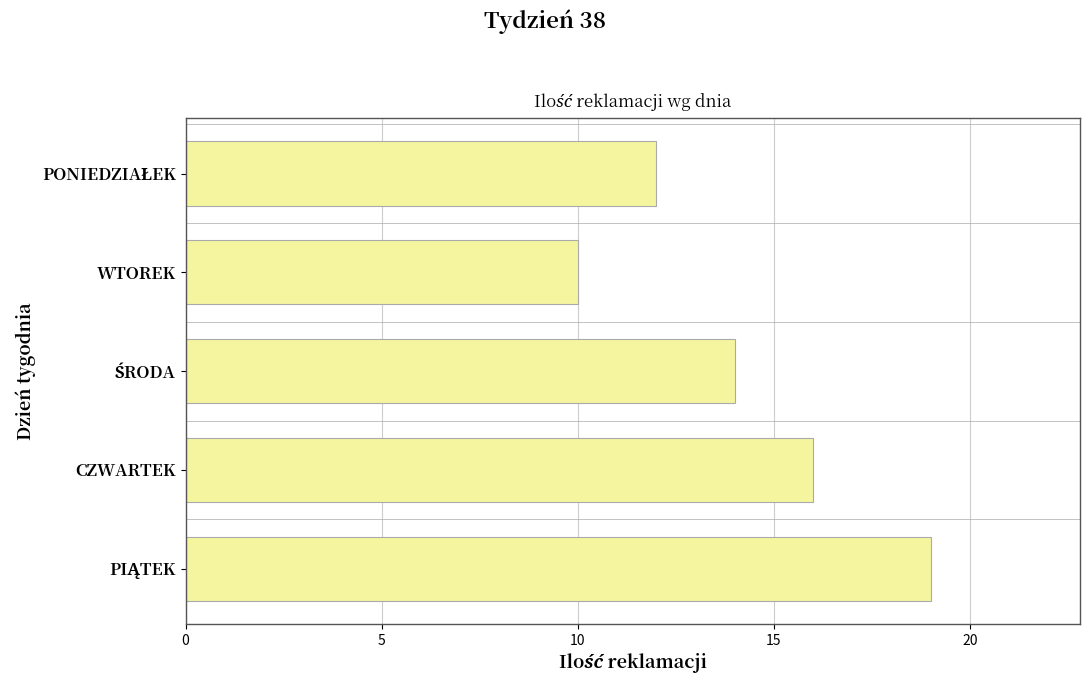

Is it true that the value at CZWARTEK is 16?

True